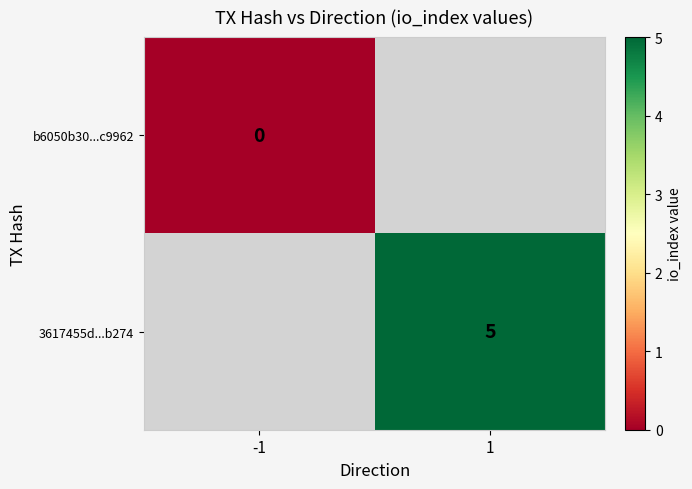

The 3617455d...b274 series shows 8 at 1. True or false?

False